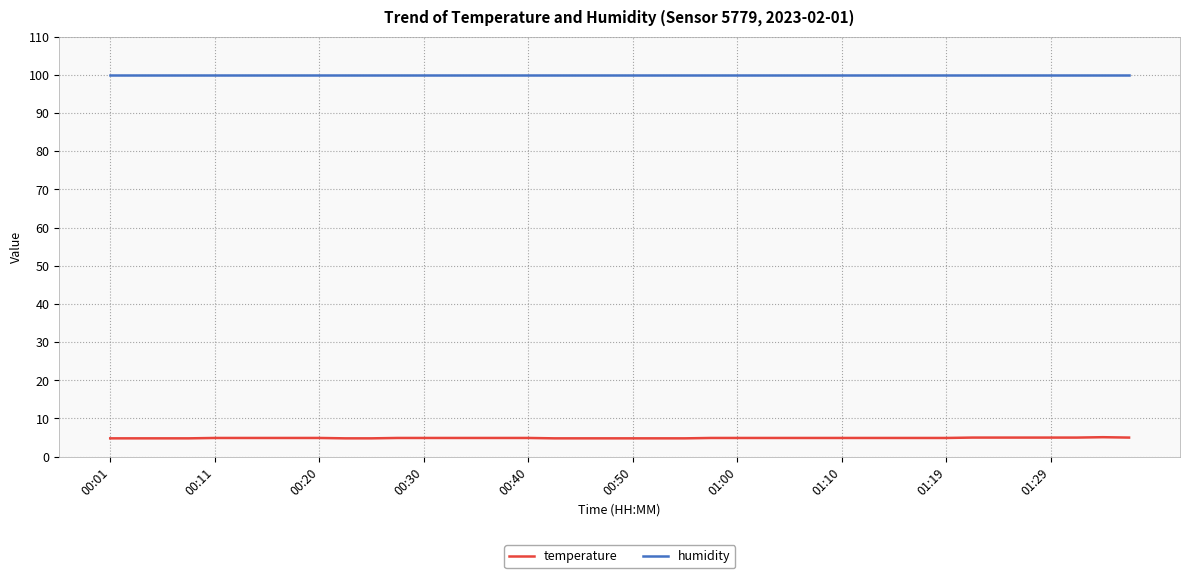

What is the greatest value displayed?

99.9